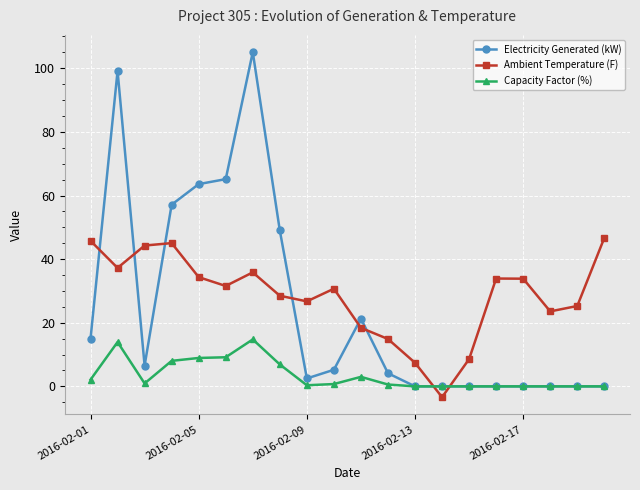

What is the greatest value displayed?

105.1